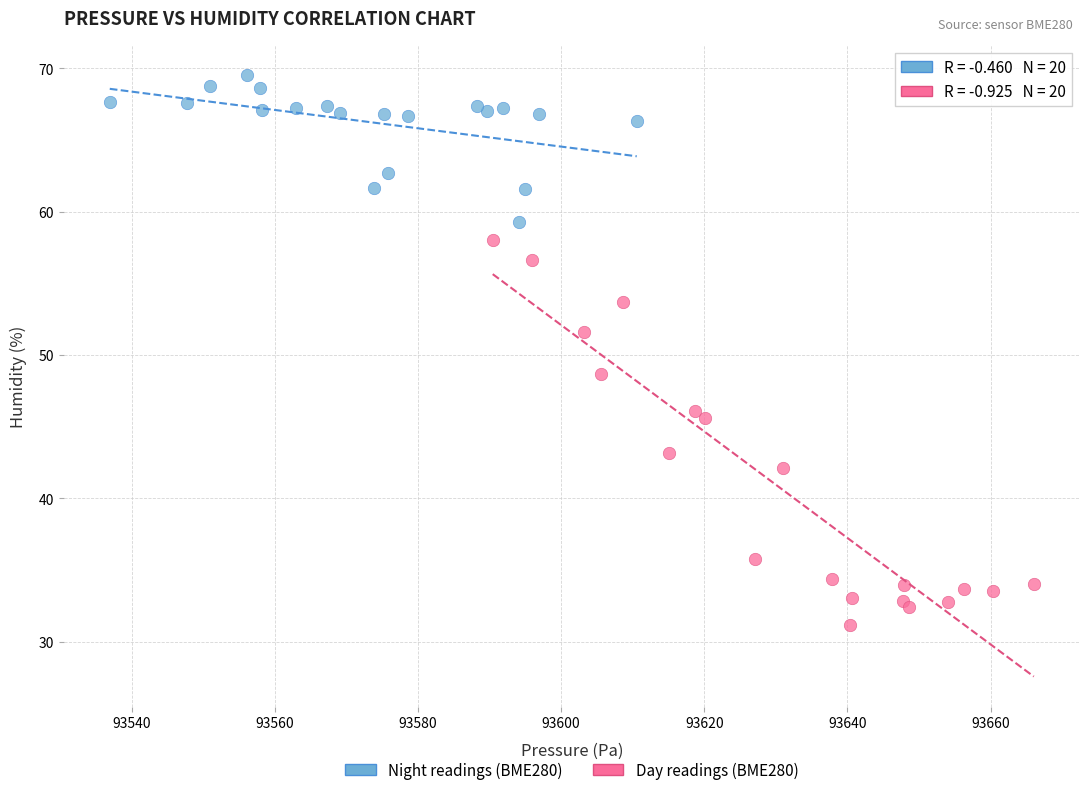

Which series reaches the minimum Y coordinate?

Day readings (BME280)